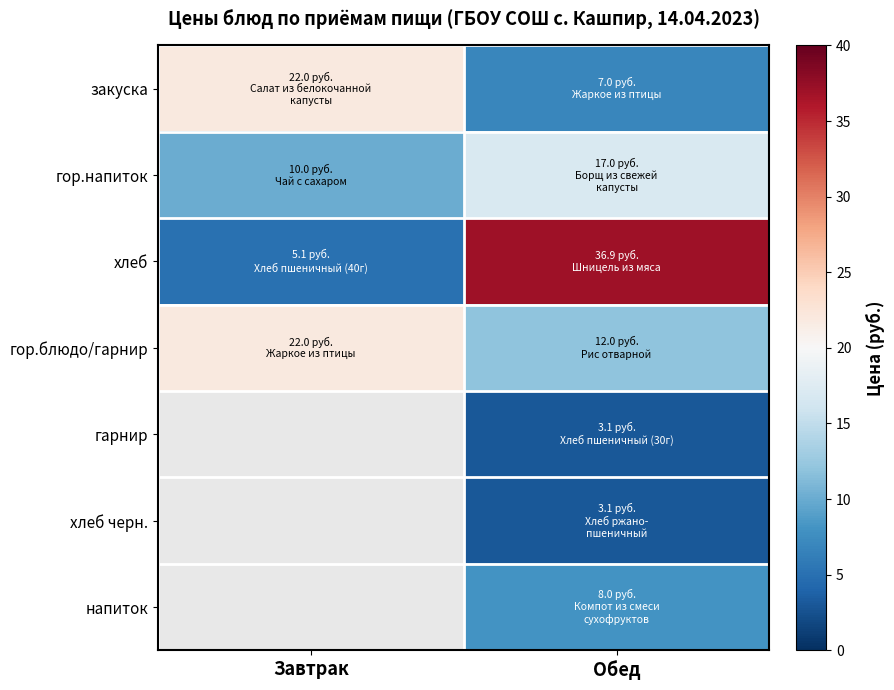

What is the smallest value displayed?

3.1